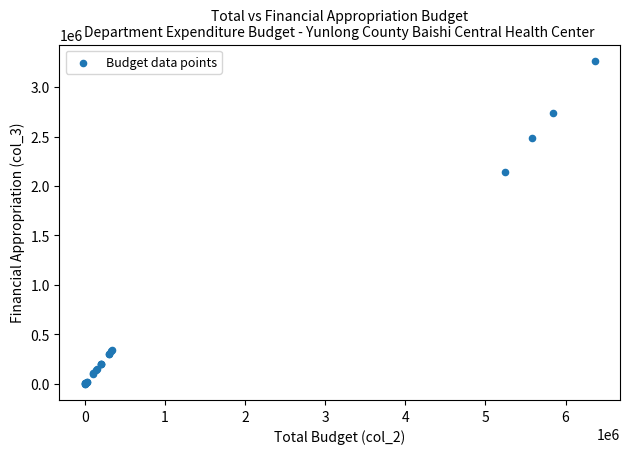

What Y value in the scatter plot is closest to 1633020?

2143563.6